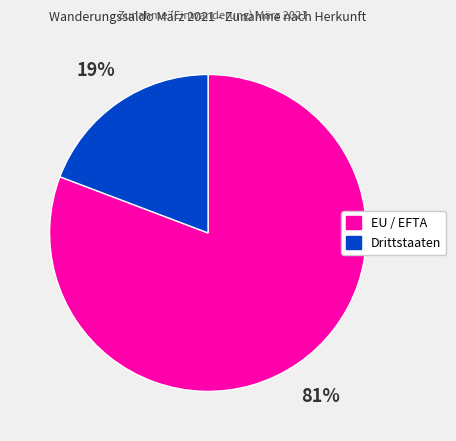

Which has a higher value, Drittstaaten or EU / EFTA?

EU / EFTA